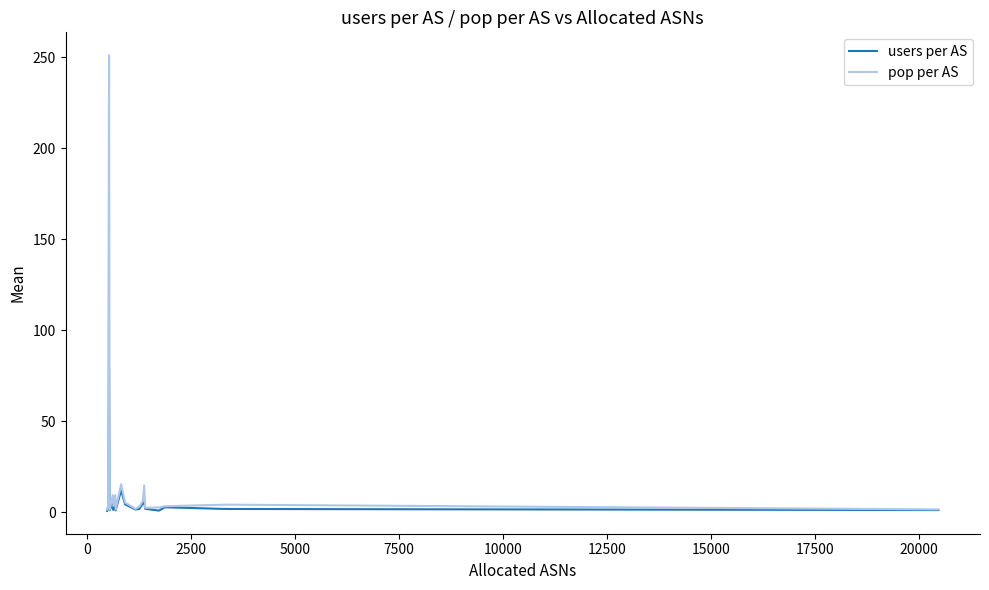

Rank the series by their maximum value, from lowest to highest.

users per AS, pop per AS